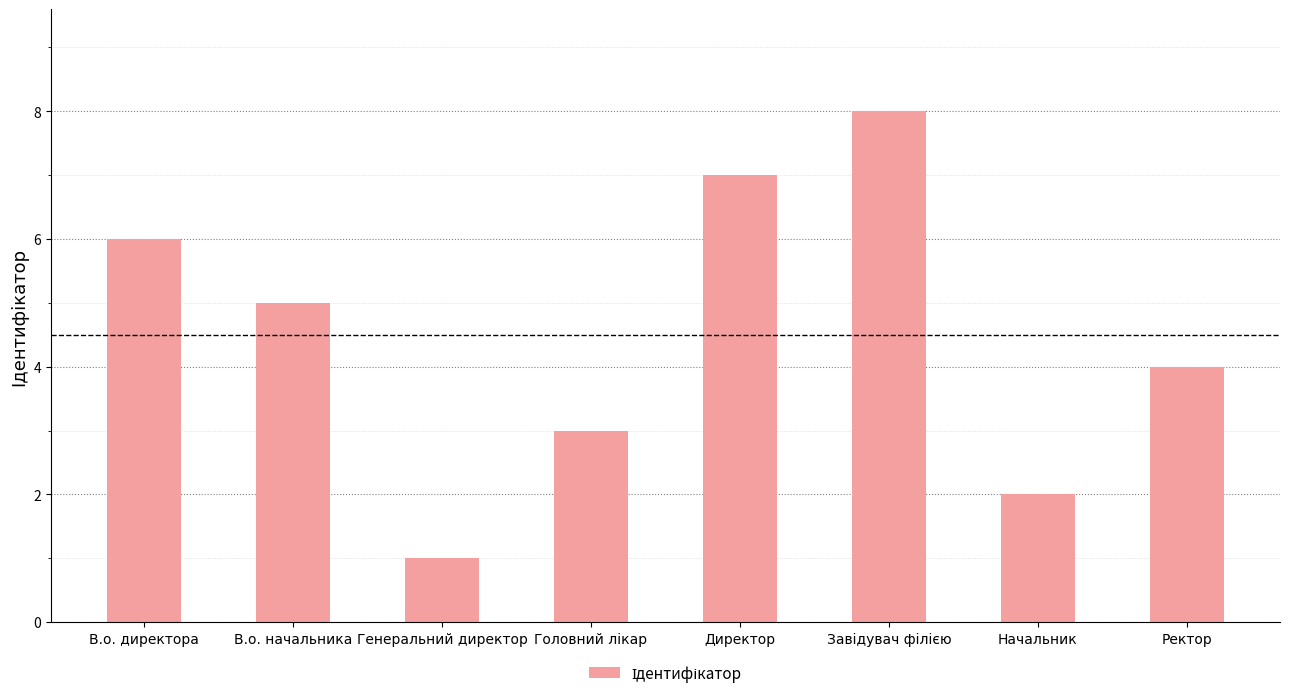

What is the difference between the maximum and minimum values?

7